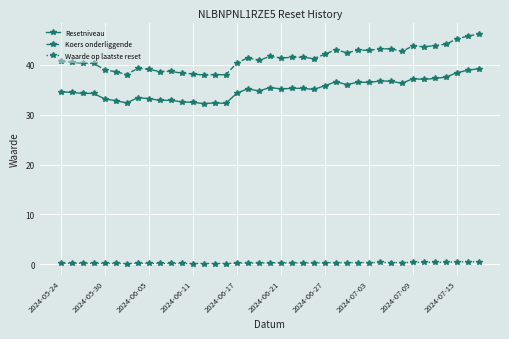

Which series has the largest total across all categories?

Koers onderliggende